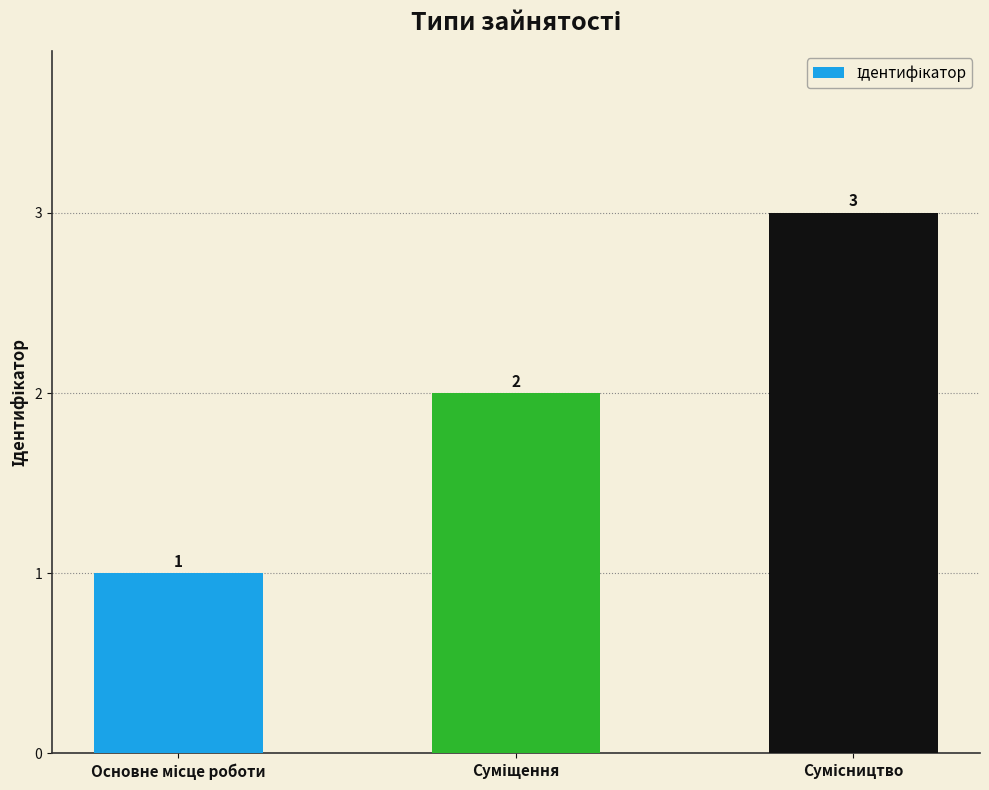

Reading left to right, list all the values displayed in this chart.

1	2	3